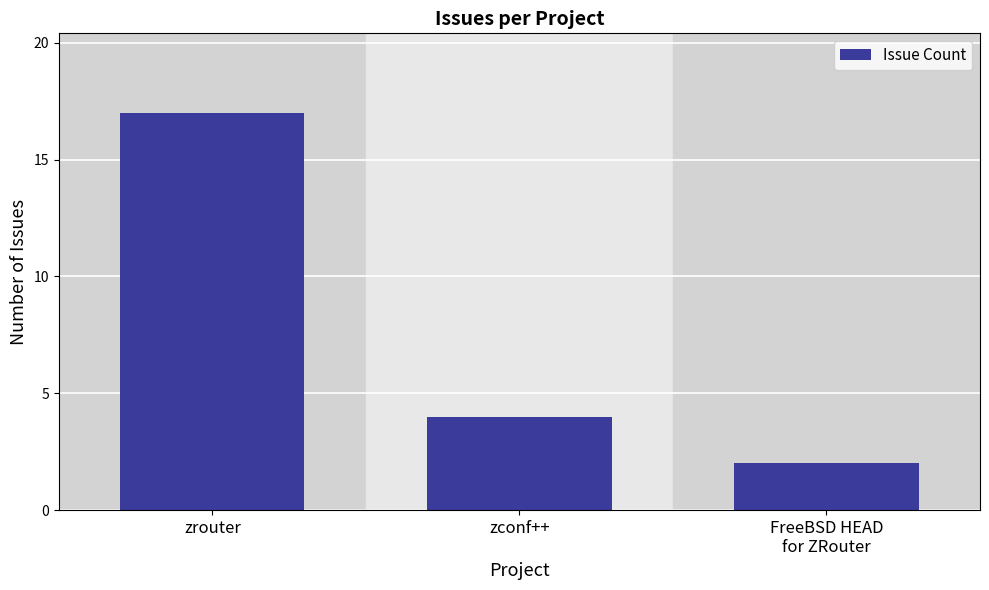

Count the values in the range 2 to 17.

3